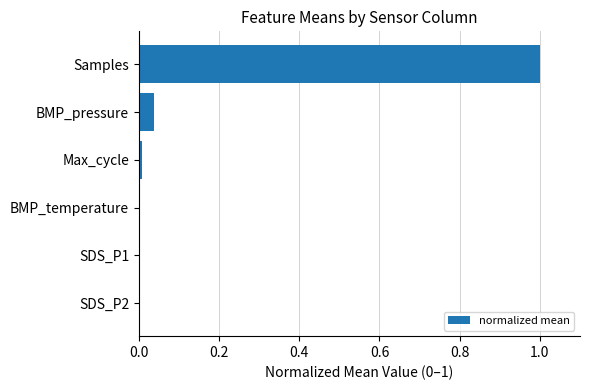

What is the average value?

0.2